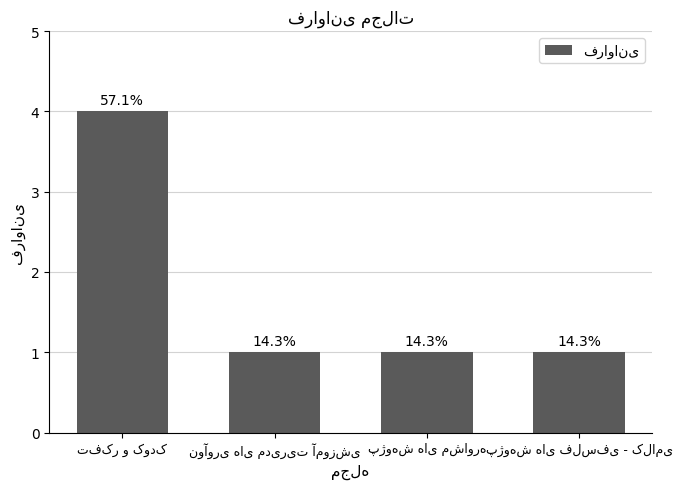

Does the chart contain any negative values?

No